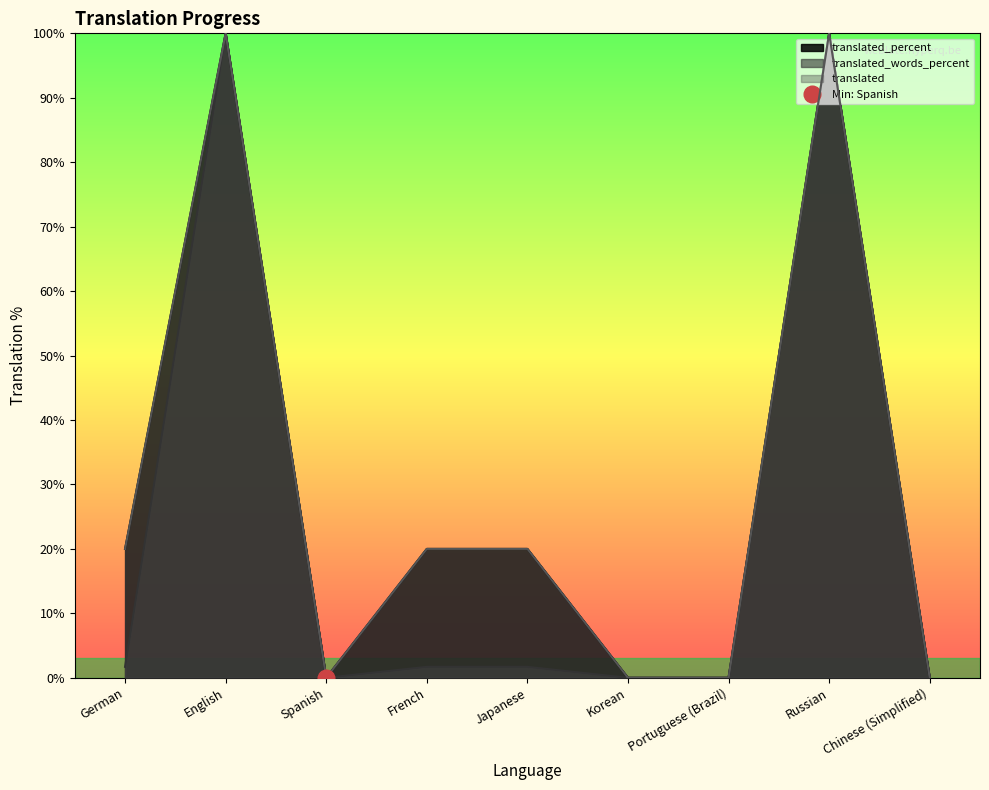

Which series has the largest total across all categories?

translated